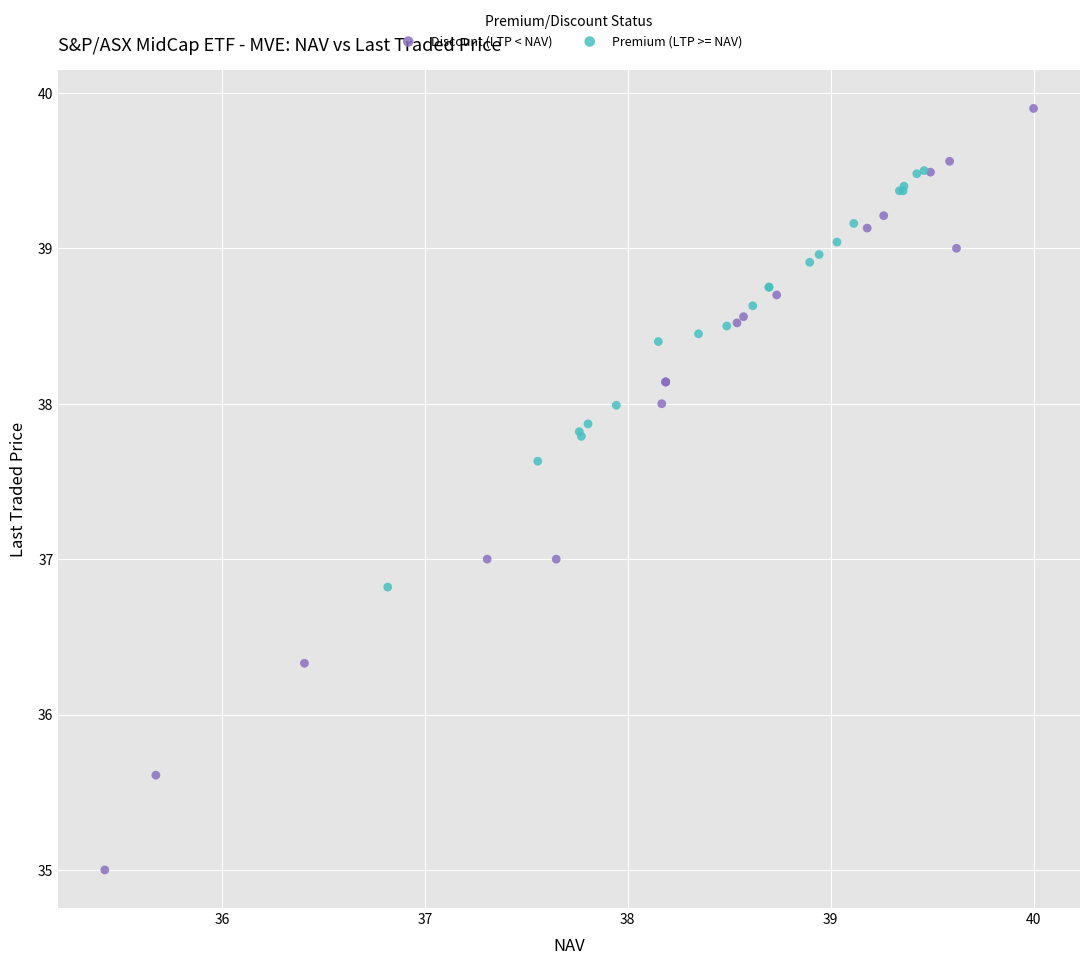

Which series contains the lowest Y value?

Discount (LTP < NAV)